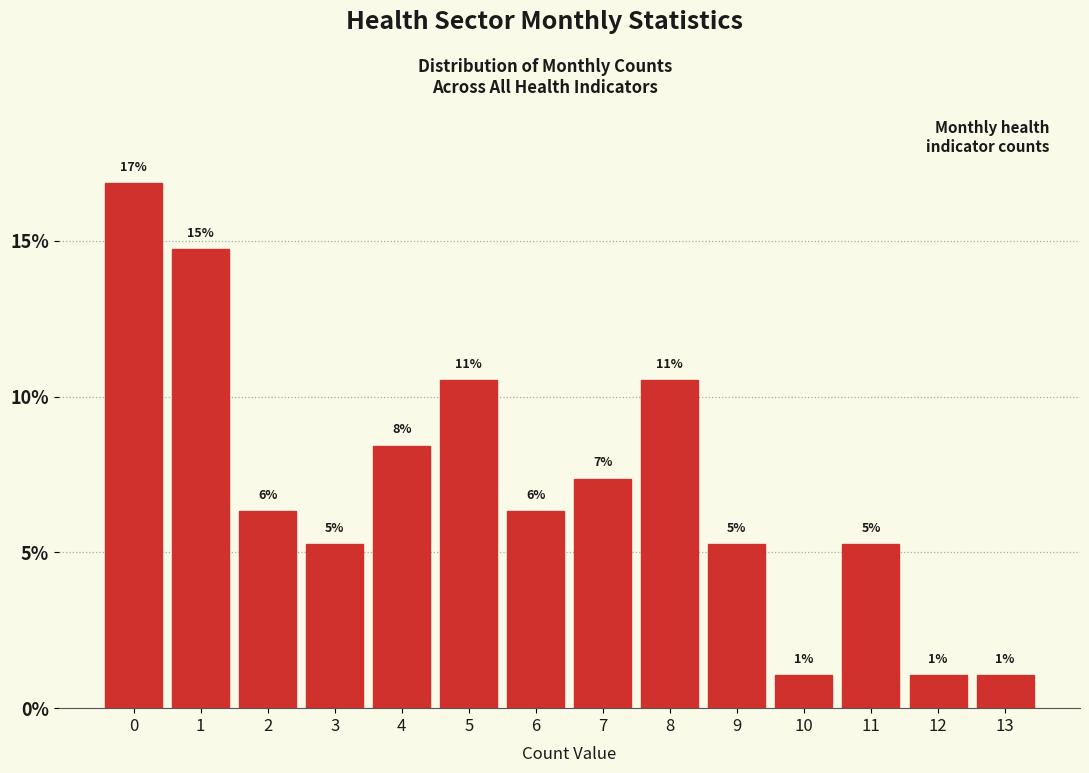

How many bars are there in total?

14